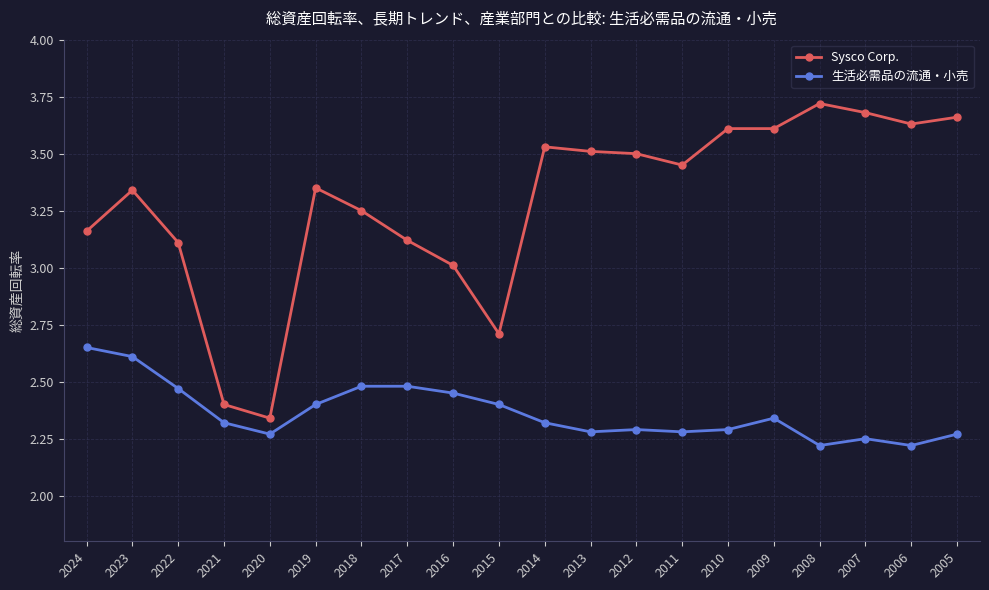

True or false: 生活必需品の流通・小売 and Sysco Corp. cross at least once.

False